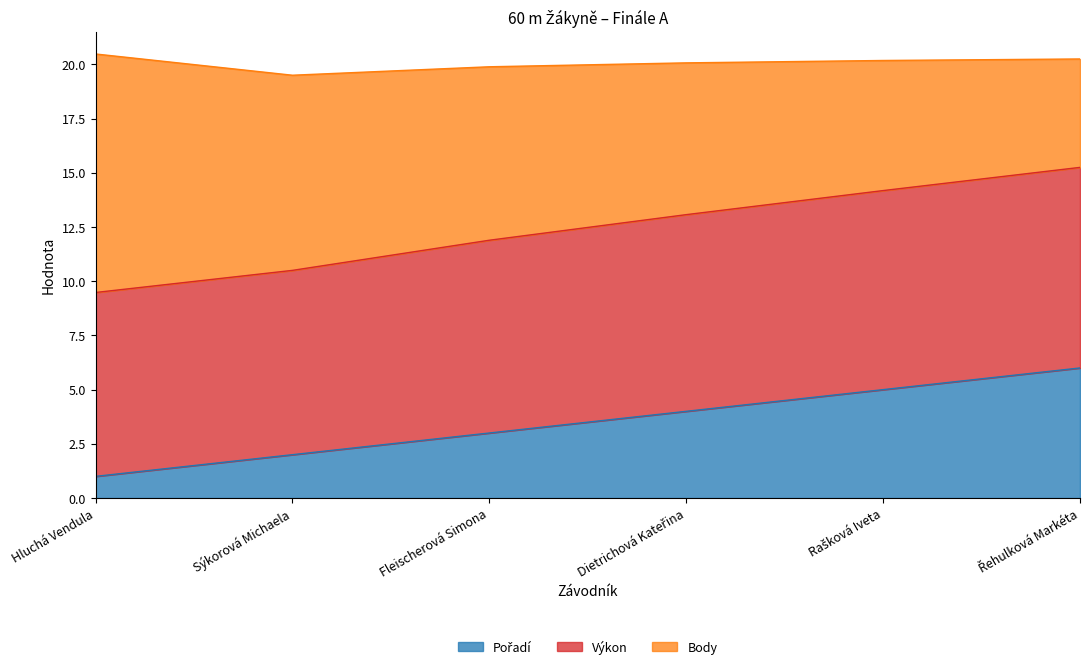

What is the total value across all series at Hluchá Vendula?

20.5